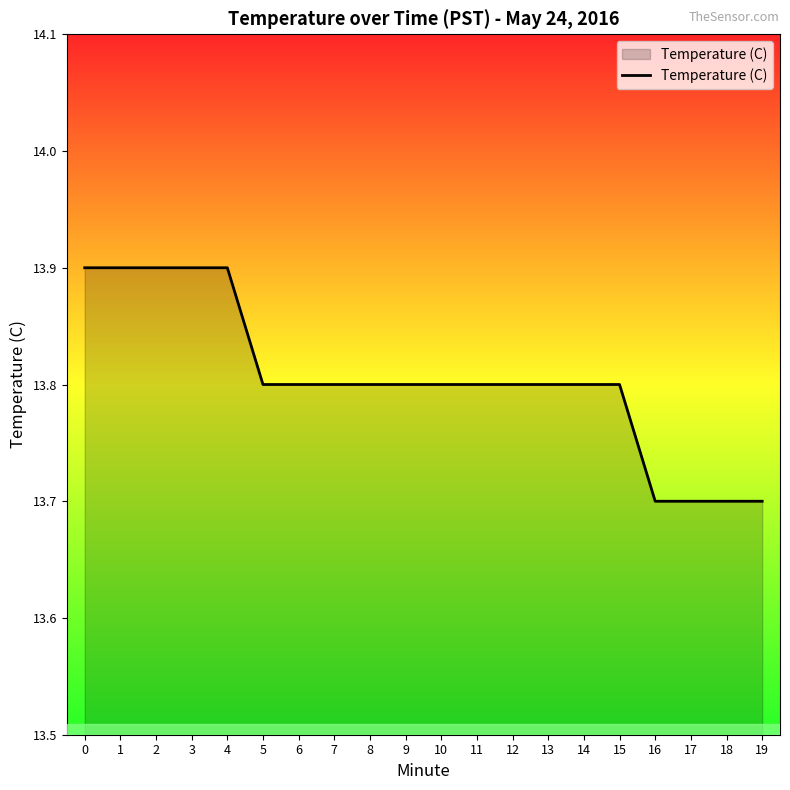

What is the change in value from 6 to 17?

-0.1